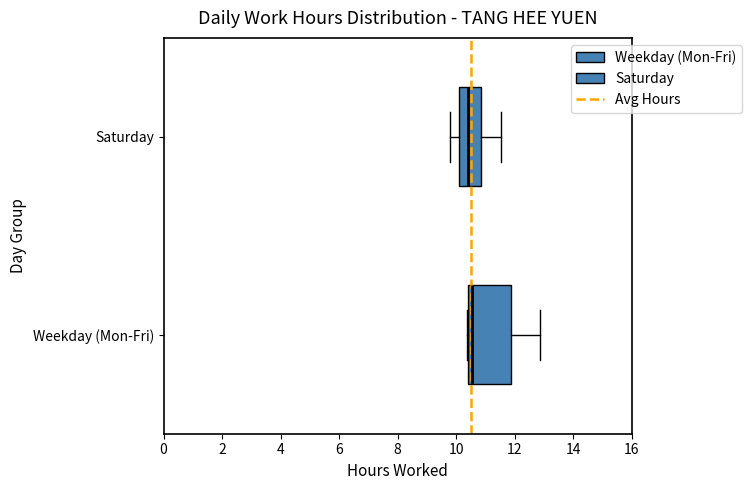

Reading bottom to top, transcribe this box plot: for each box, give where its median line is, the range the box spans, and where its two whiskers end, as read against the x-axis. The values are not printed on the chart, so give them approximately, as read against the axis.

Weekday (Mon-Fri): median 10.6, box 10.4 to 11.8, whiskers 10.4 to 12.8
Saturday: median 10.4, box 10.0 to 10.8, whiskers 9.8 to 11.6